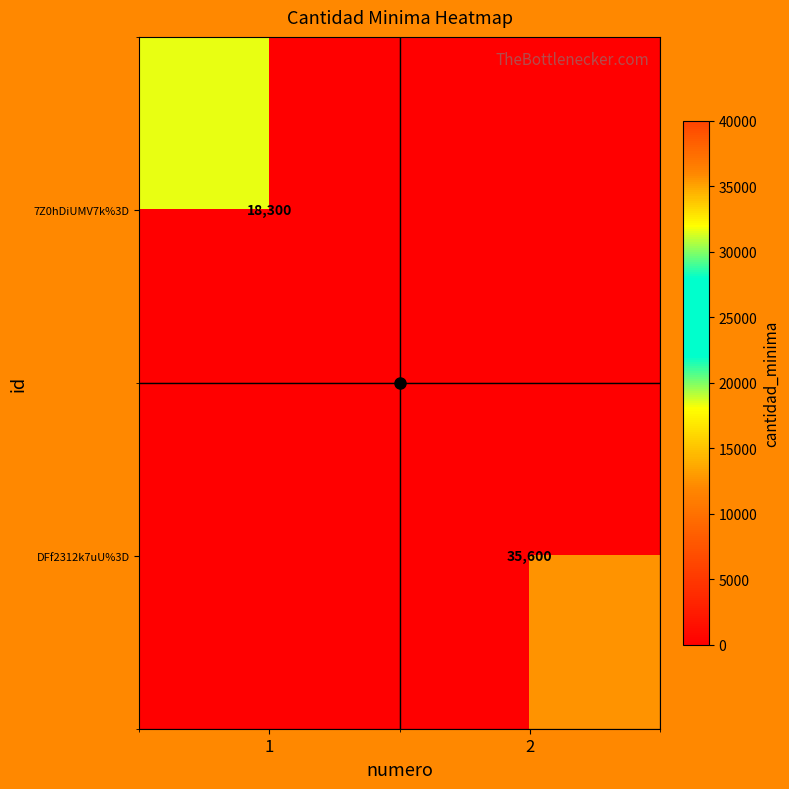

At how many categories does at least one series exceed 26026?

1